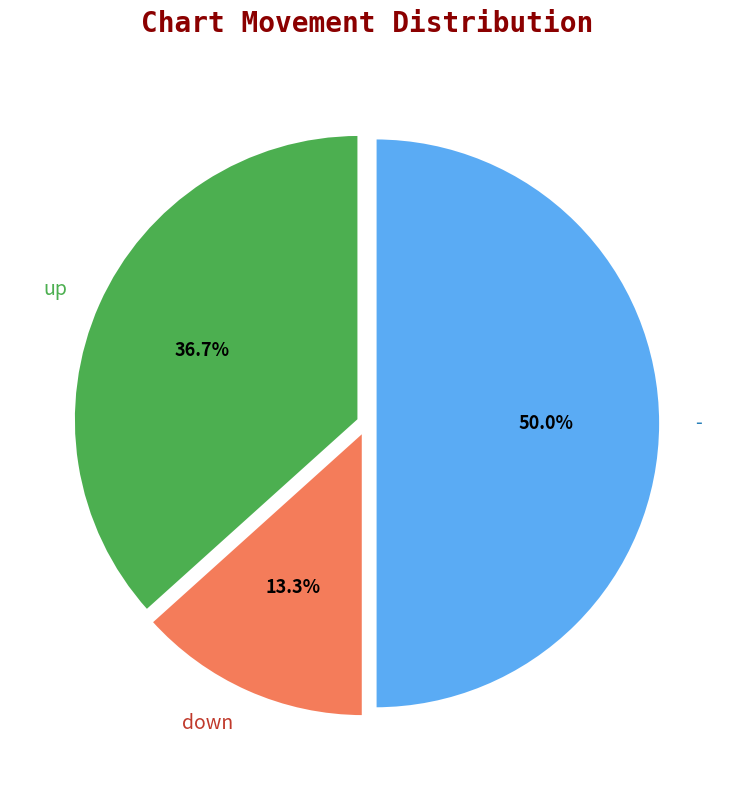

Is it true that - is 50% of the pie?

True